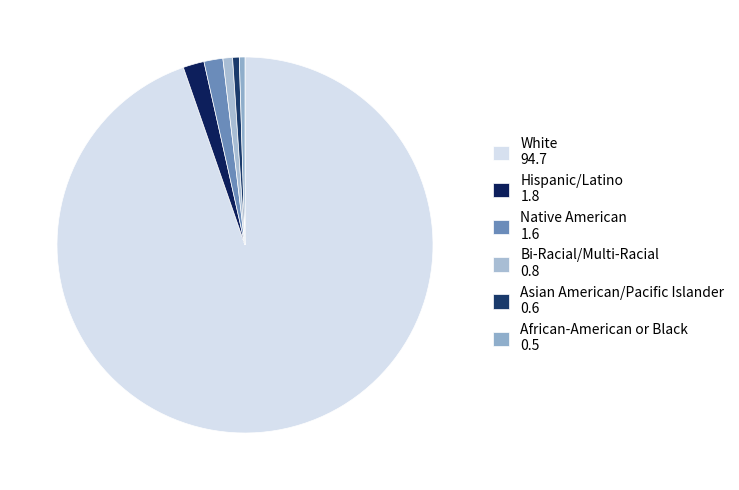

How many slices are in this pie chart?

6